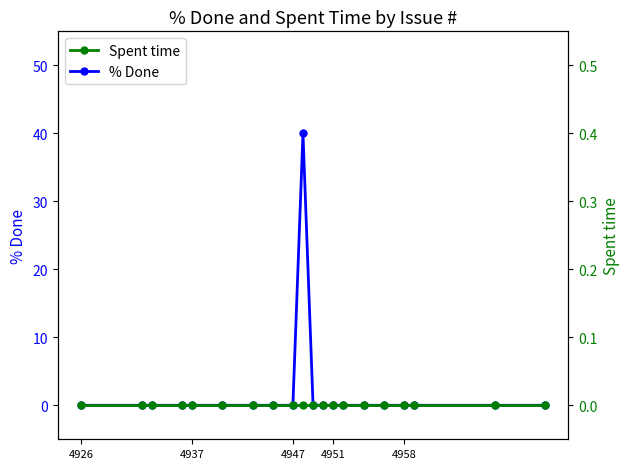

List the series in order of their peak value, highest first.

% Done, Spent time